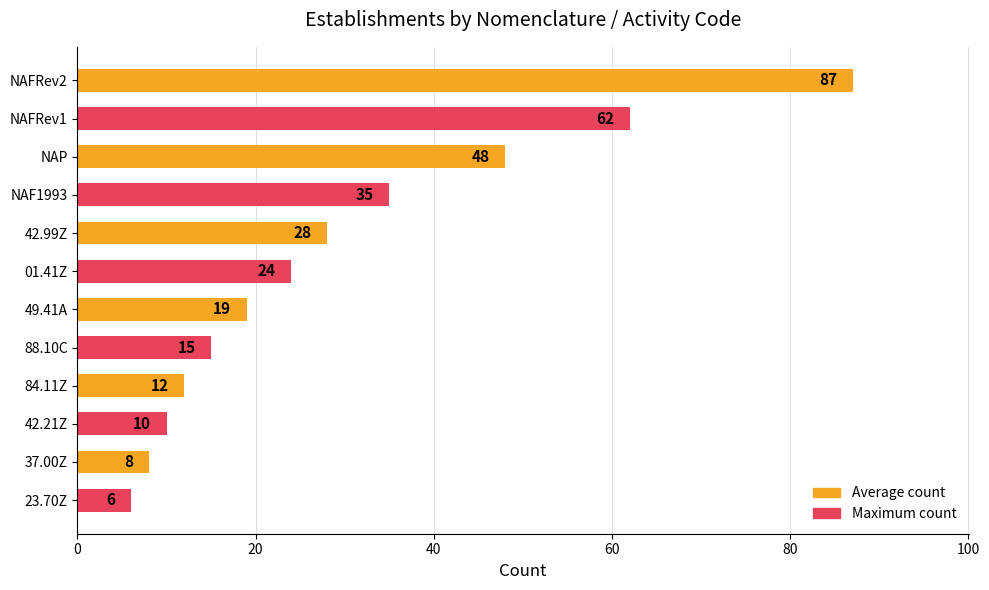

What is the approximate value at NAP, to the nearest 10?

50